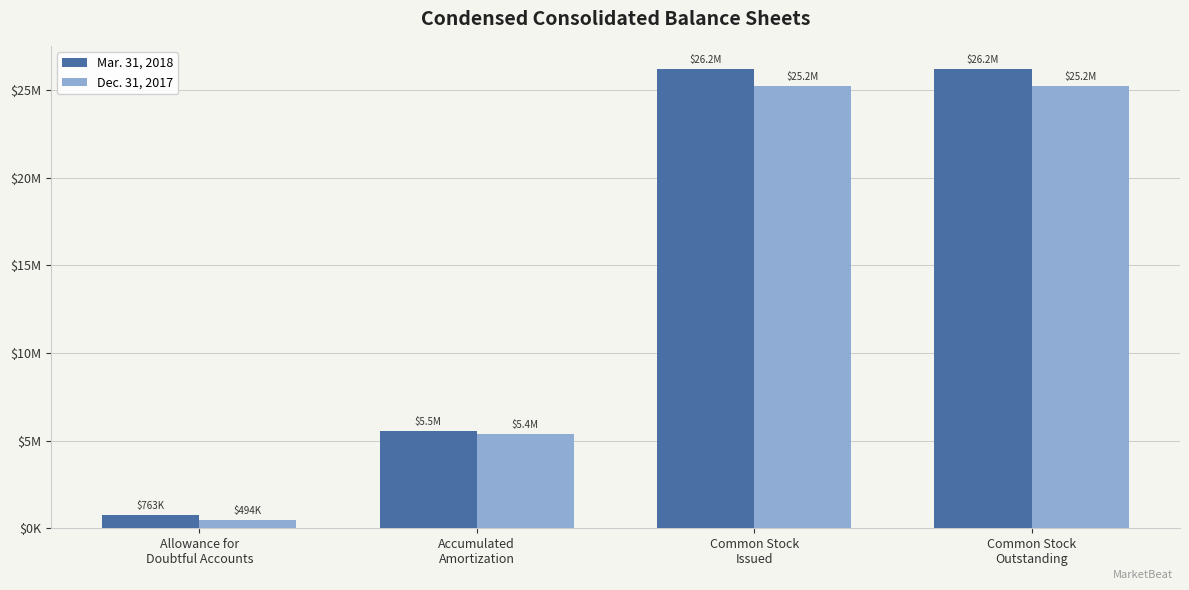

Is the value of Dec. 31, 2017 at Accumulated
Amortization greater than the value of Mar. 31, 2018 at Allowance for
Doubtful Accounts?

Yes